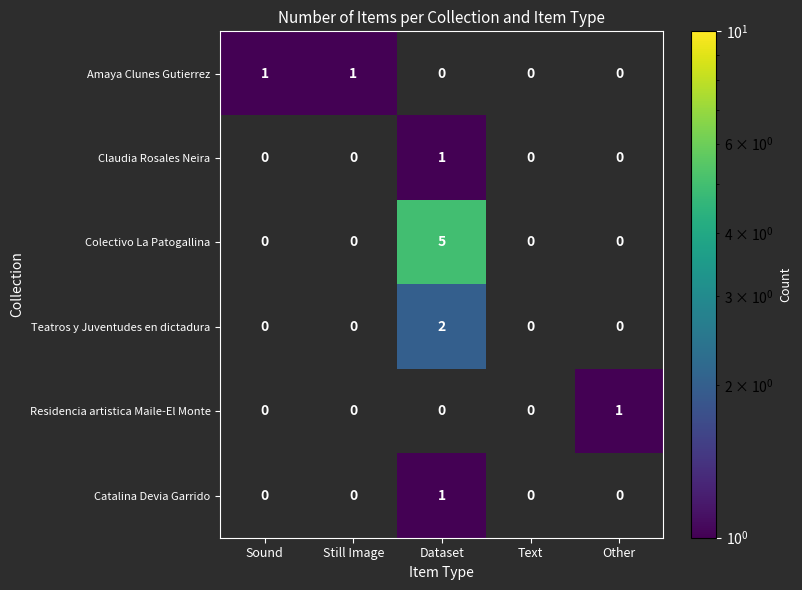

Between Other and Dataset, which is larger?

Dataset